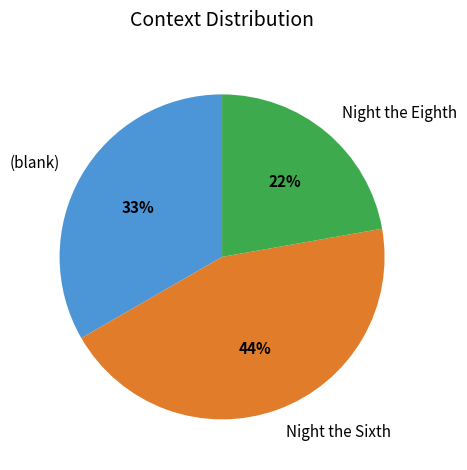

To the nearest percent, what portion does Night the Sixth represent?

44%